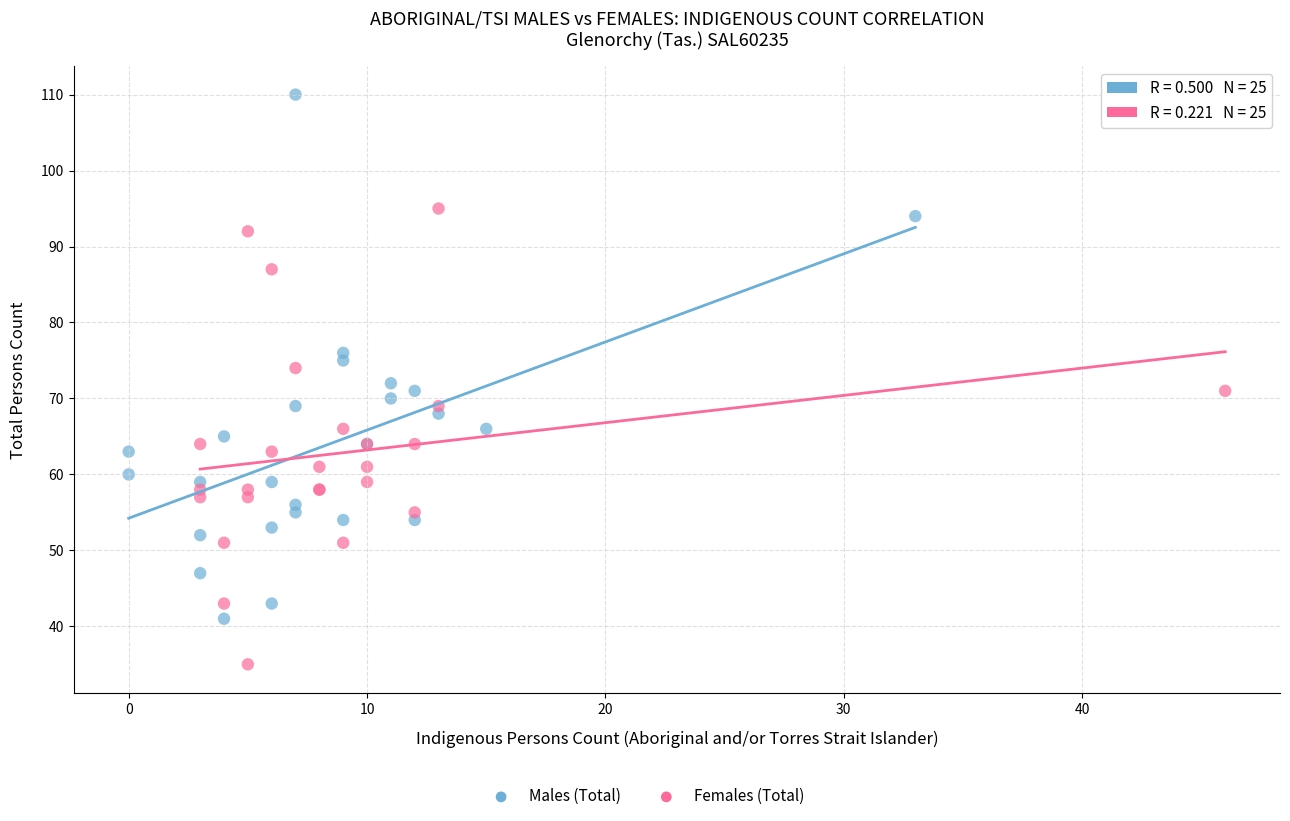

Which series contains the highest Y value?

Males (Total)